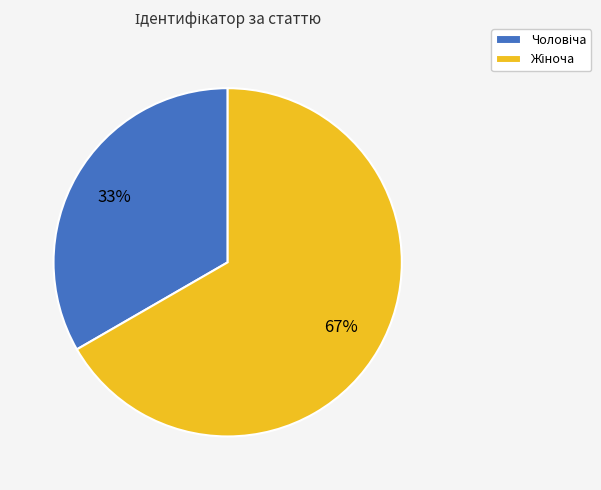

To the nearest percent, what is the average slice percentage?

50%